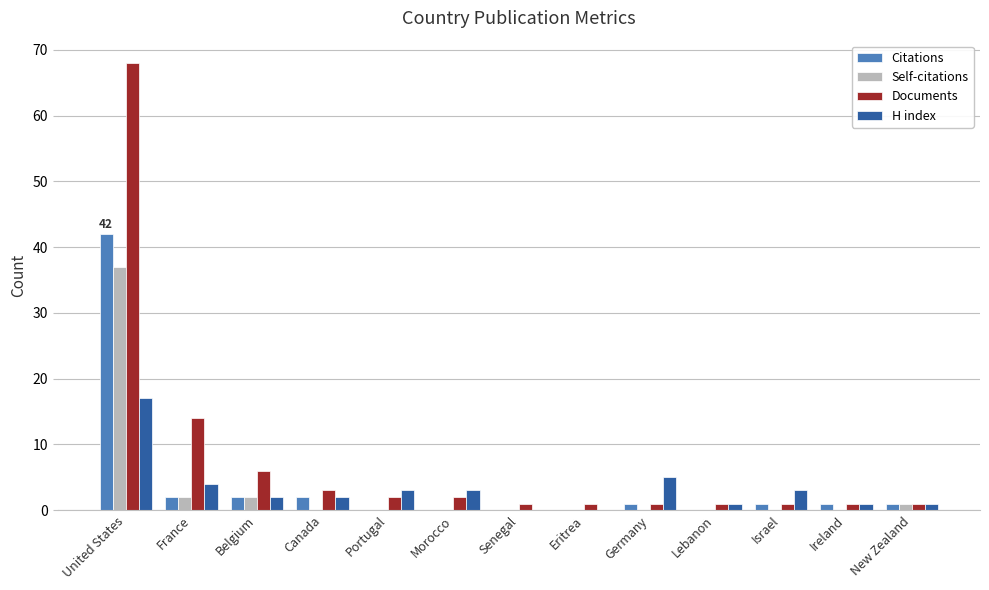

What is the difference between the Self-citations values at Canada and United States?

37